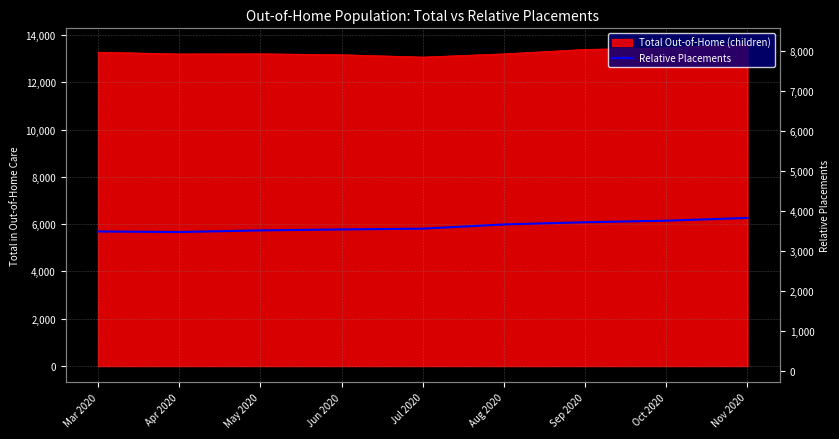

What is the value of the 5th point from the left?

5809